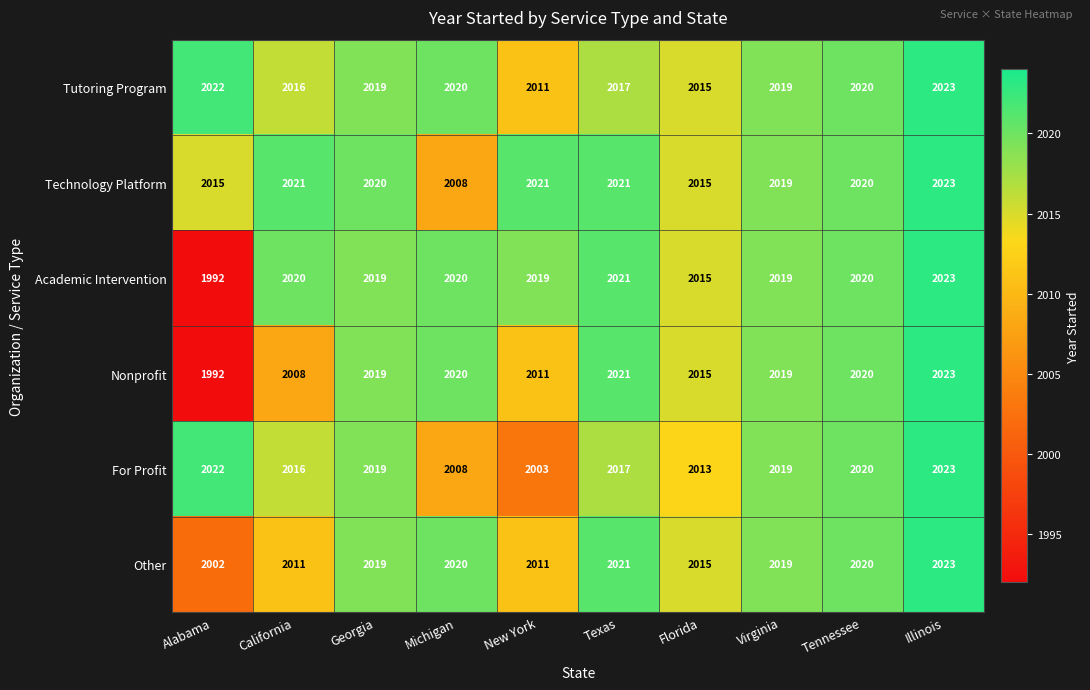

The value of For Profit at Michigan is 2008. True or false?

True